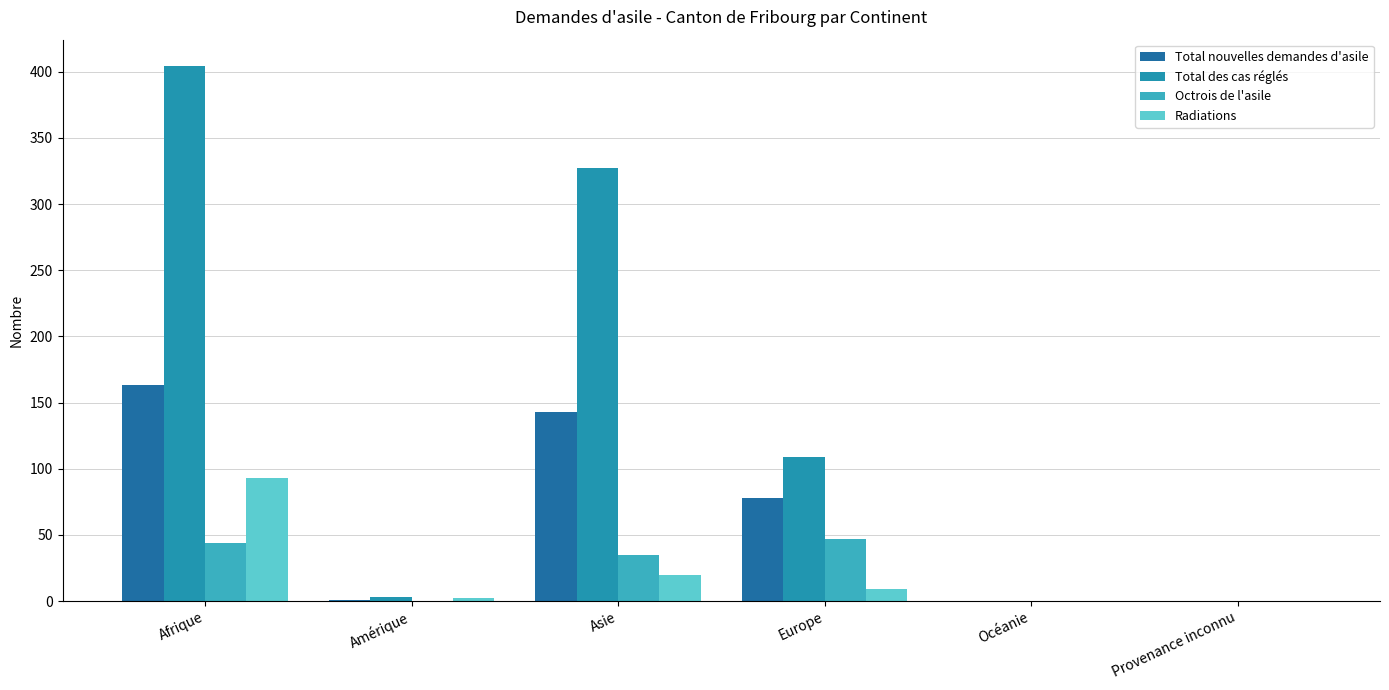

How many distinct data groups are displayed?

4